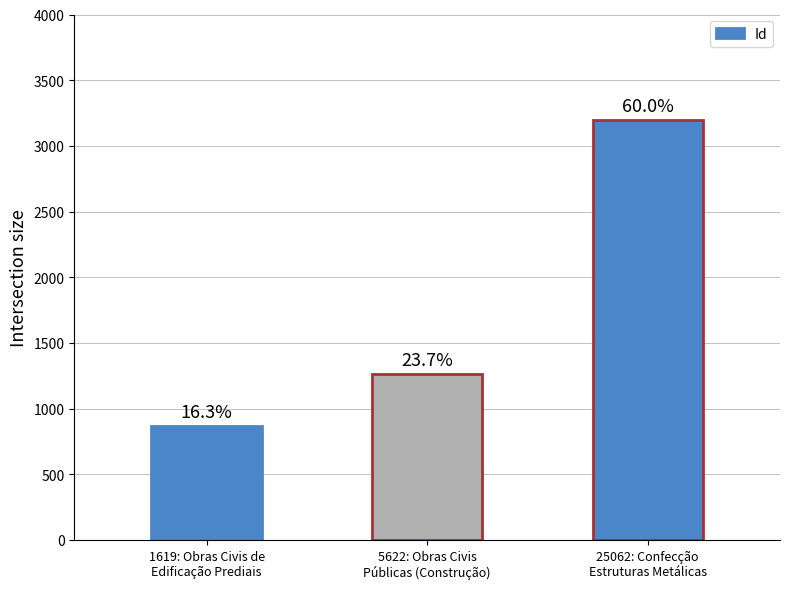

Which label corresponds to the smallest value in the chart?

1619: Obras Civis de
Edificação Prediais